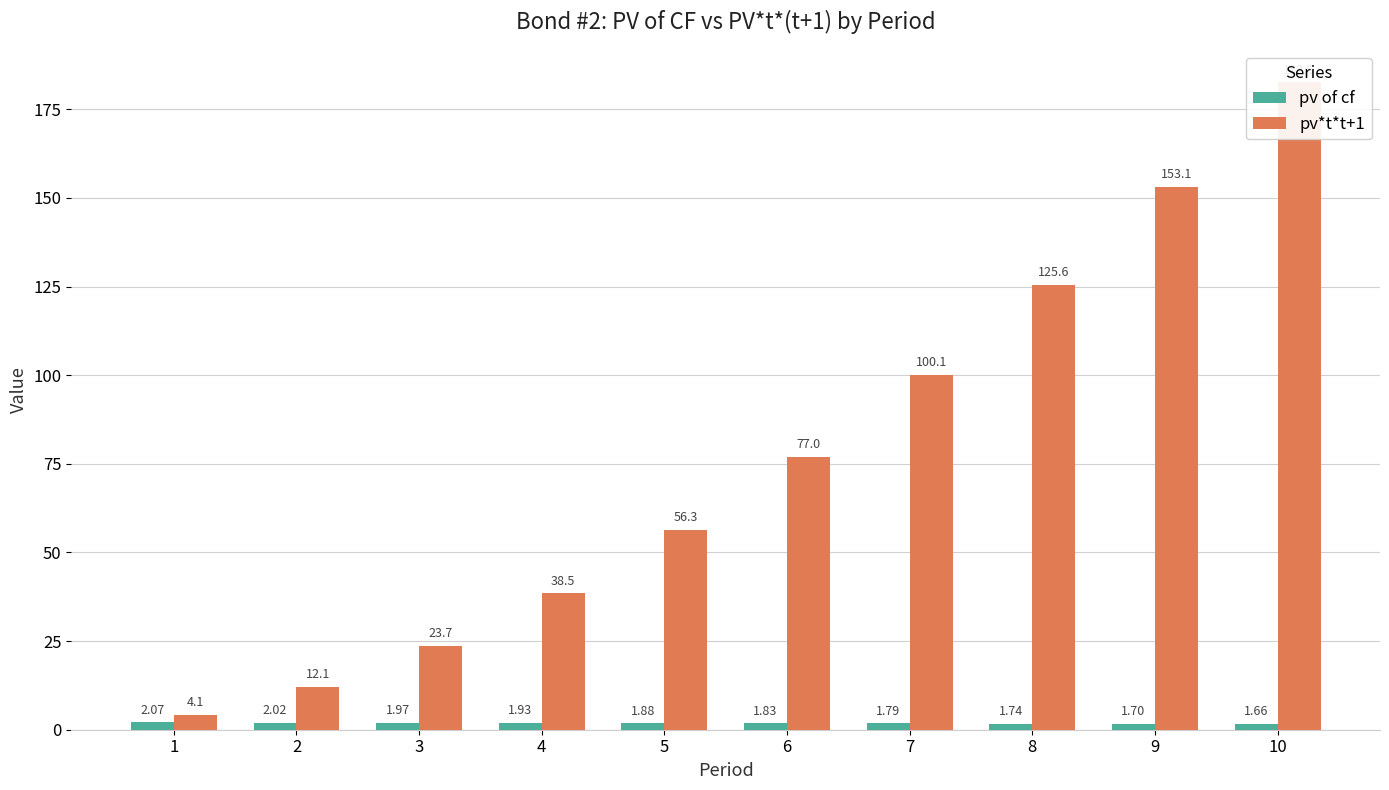

What is the sum of all pv*t*t+1 values?

773.2